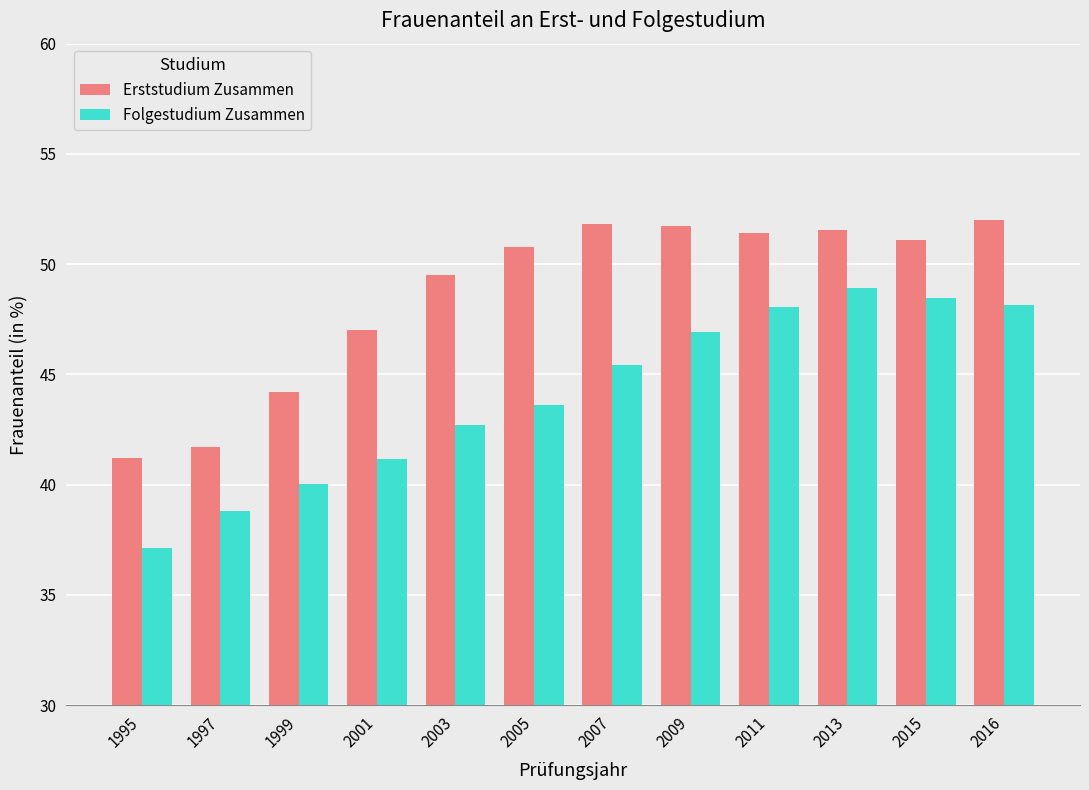

Between 2015 and 2016, which series saw the biggest shift?

Erststudium Zusammen